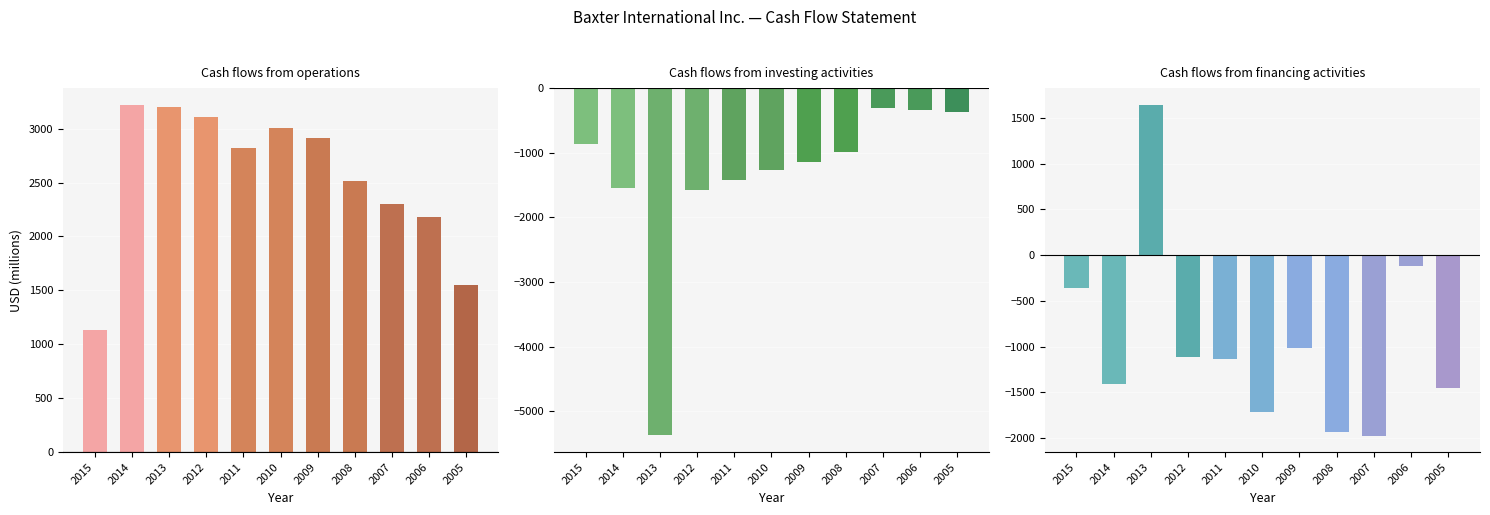

Where is Cash flows from operations nearest to the value 2172?

2006